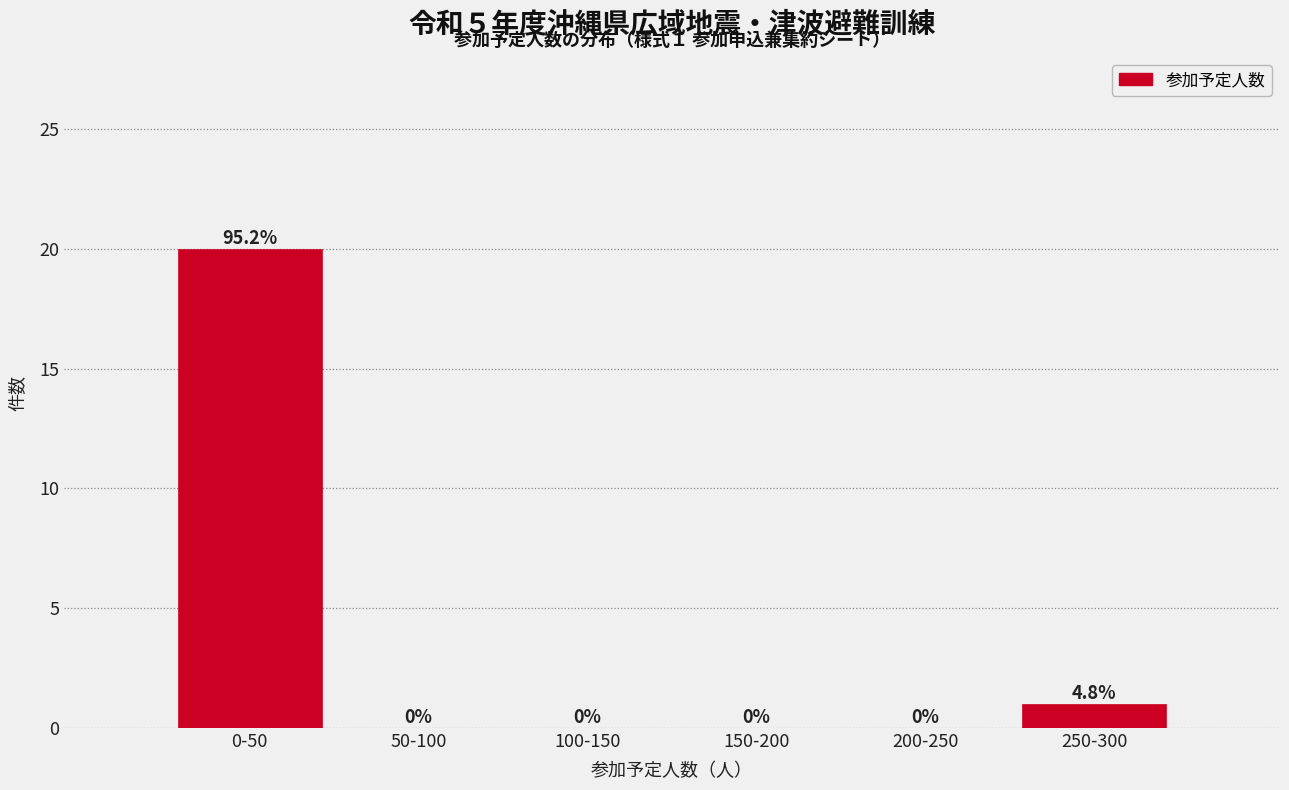

Reading left to right, list all the values displayed in this chart.

0-50=20	50-100=0	100-150=0	150-200=0	200-250=0	250-300=1